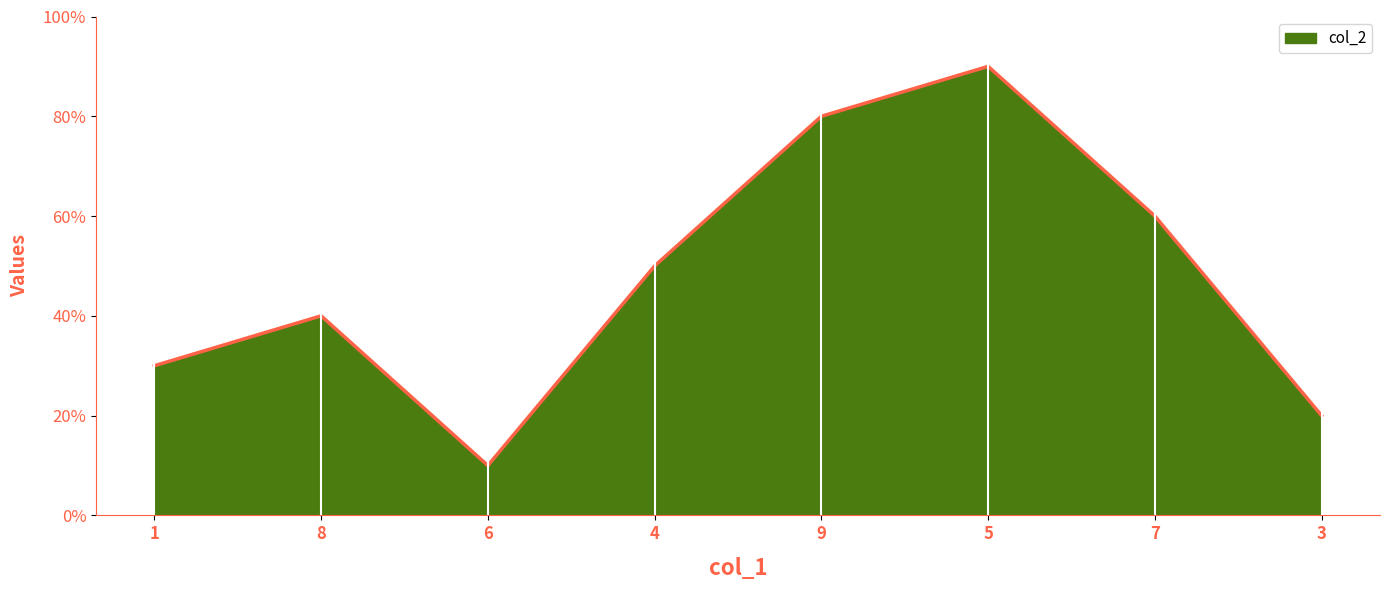

List the labels in order of value, largest first.

5, 9, 7, 4, 8, 1, 3, 6